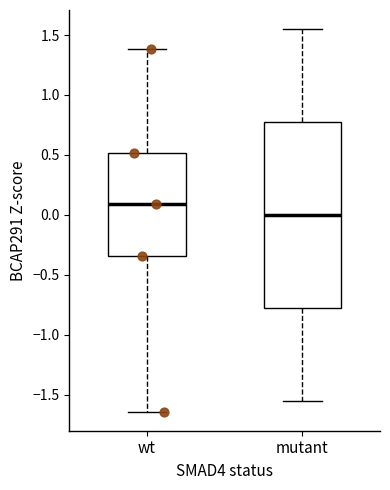

Comparing the boxes themselves (not the whiskers), which one is the tallest?

mutant